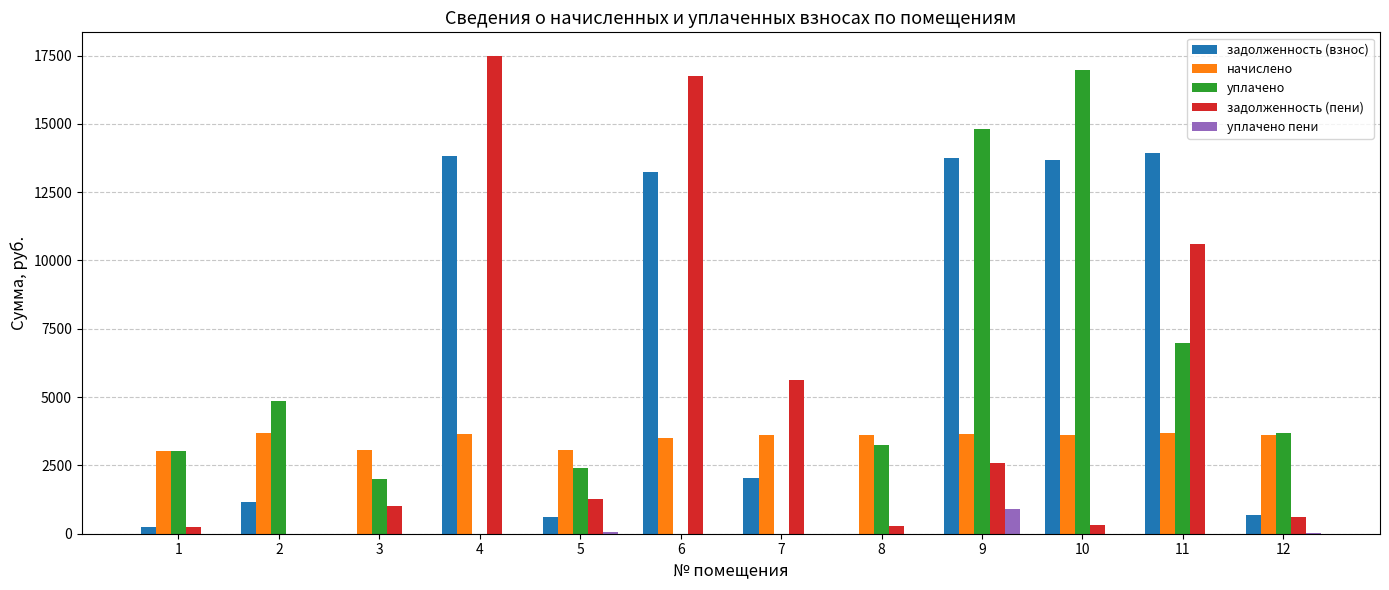

True or false: задолженность (пени) has a value of 10621.3 at 11.

True